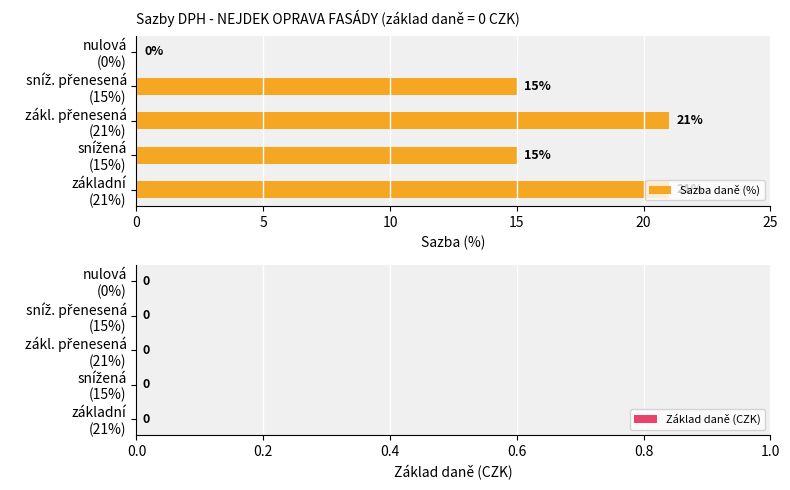

How many values are between 15 and 21?

4